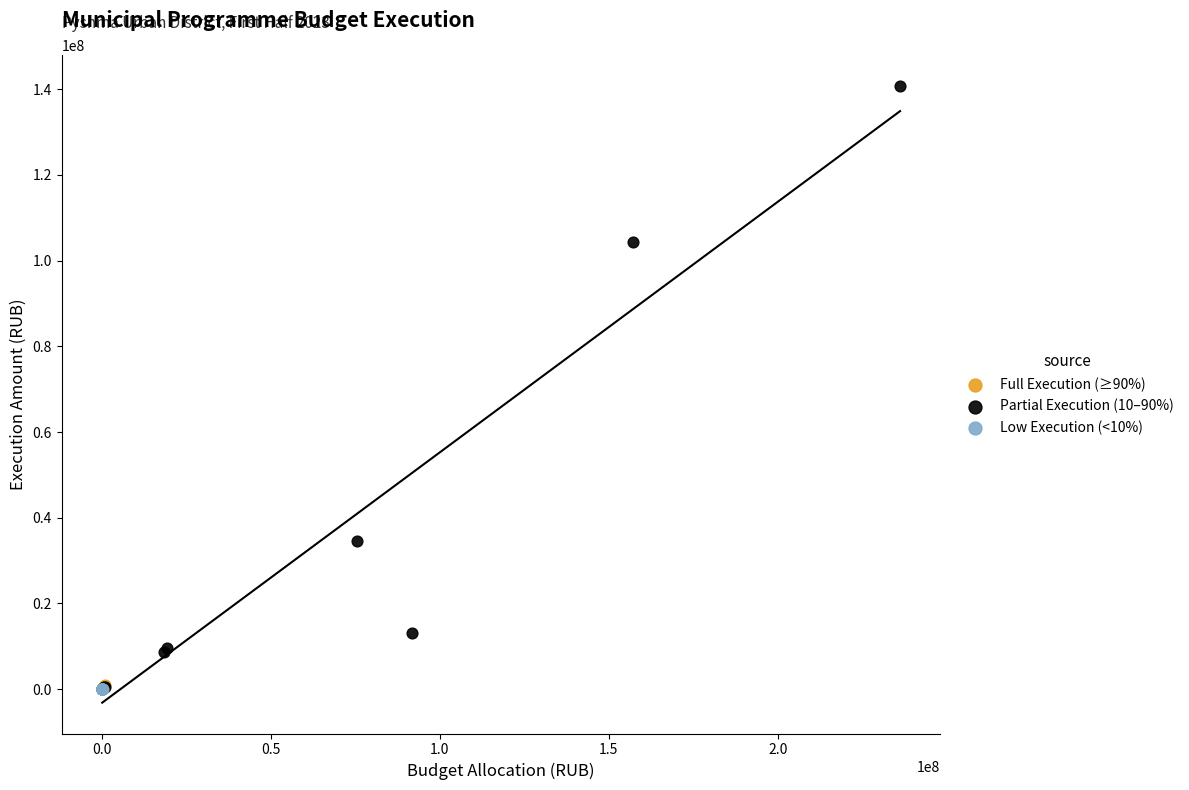

What are all the series names shown in the legend?

Full Execution (≥90%), Partial Execution (10–90%), Low Execution (<10%)